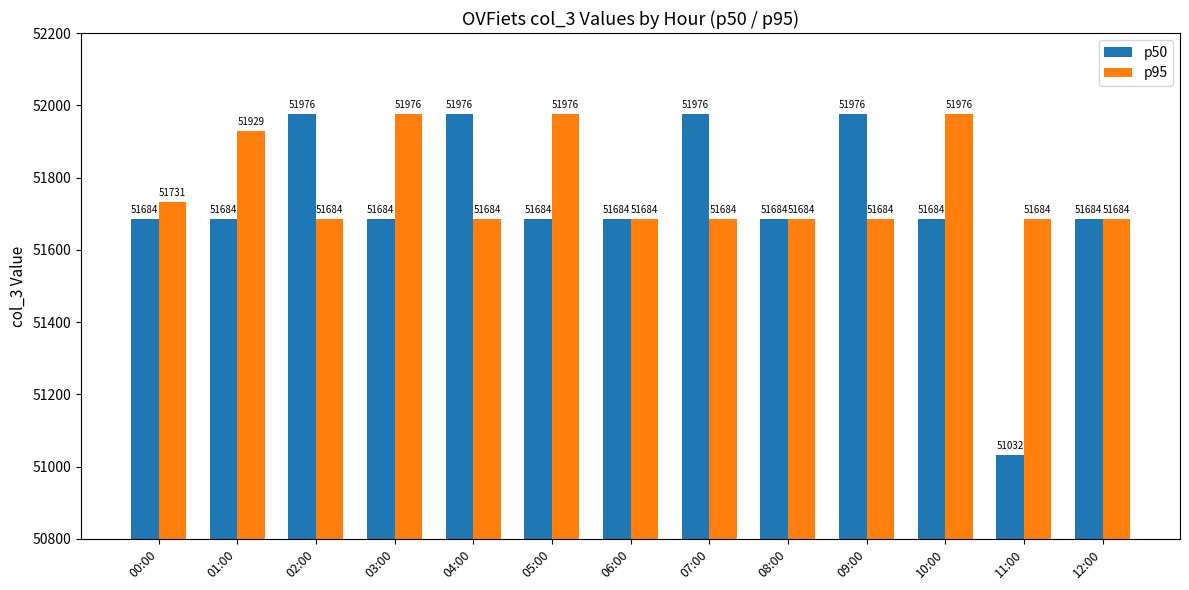

List the series in order of their overall mean, highest first.

p95, p50